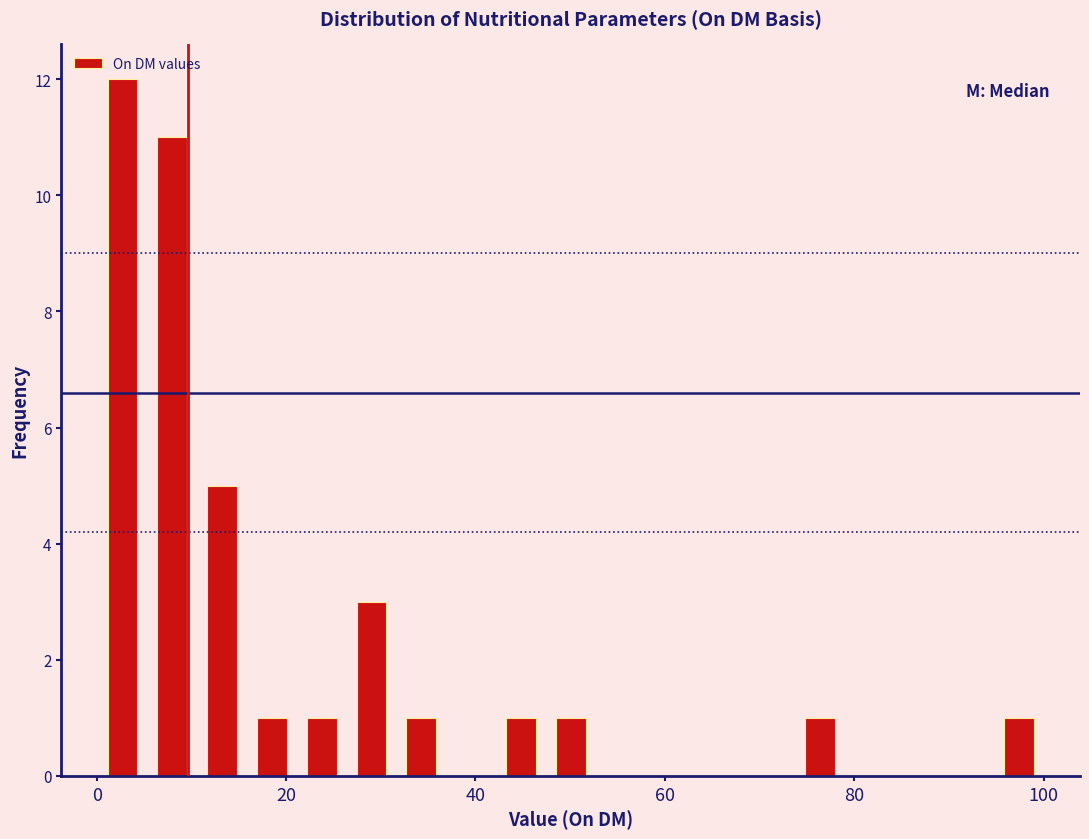

Around what value on the x-axis is the tallest bar? Give the approximate position of its centre, as read against the axis.

2